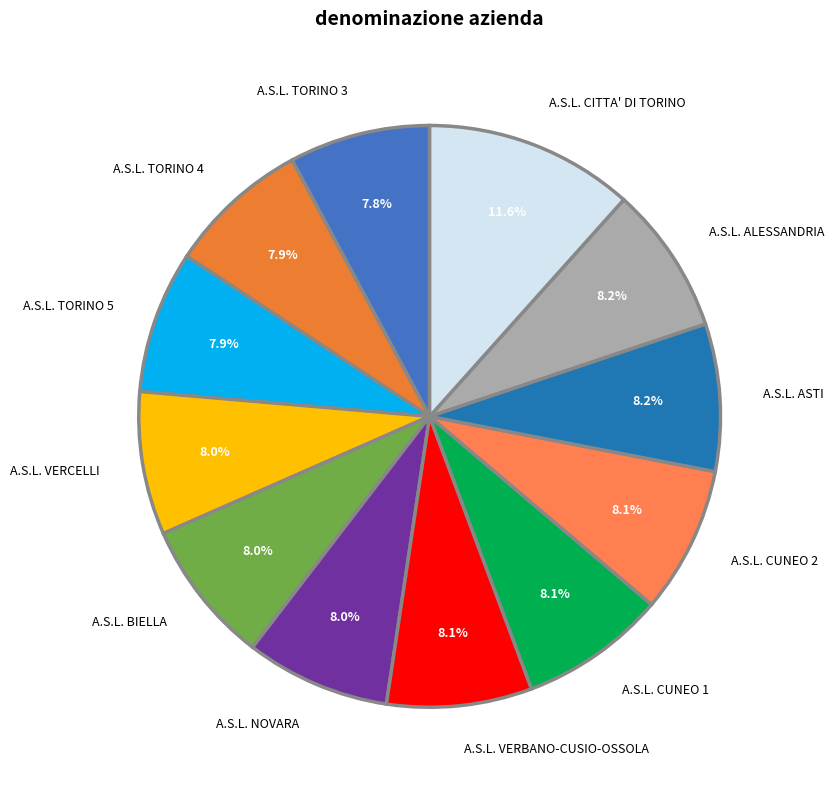

How many segments does this pie chart have?

12